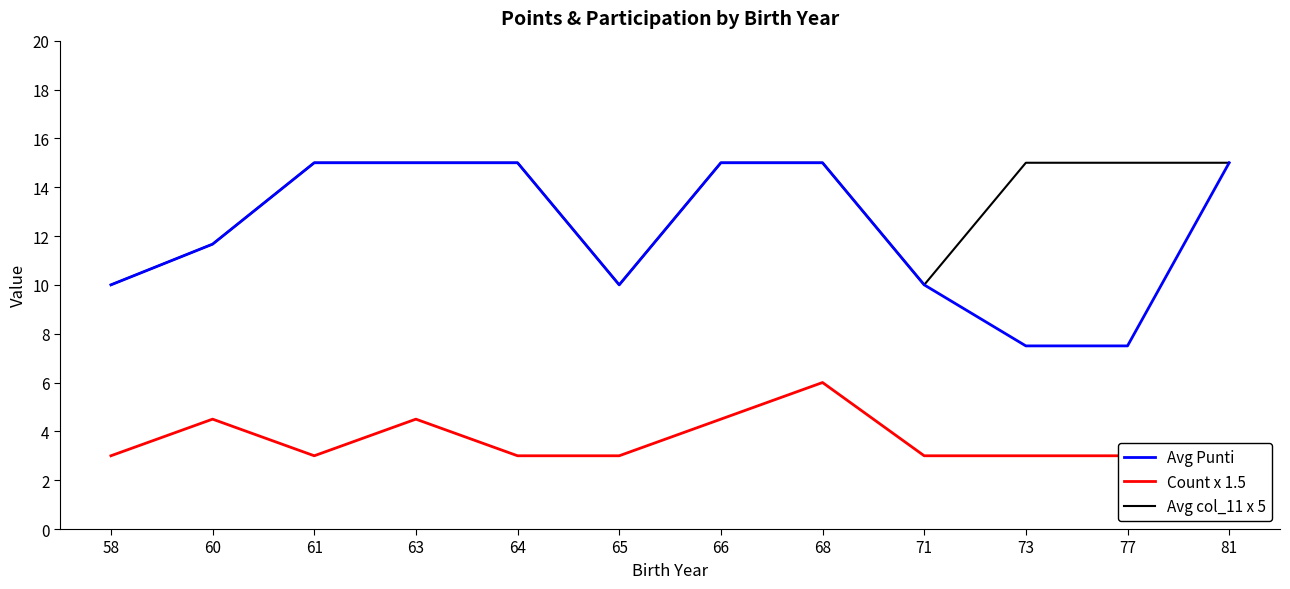

Reading left to right, what are all the values shown in this chart?

Avg Punti: 10.0	11.7	15.0	15.0	15.0	10.0	15.0	15.0	10.0	7.5	7.5	15.0
Count x 1.5: 3.0	4.5	3.0	4.5	3.0	3.0	4.5	6.0	3.0	3.0	3.0	3.0
Avg col_11 x 5: 10.0	11.7	15.0	15.0	15.0	10.0	15.0	15.0	10.0	15.0	15.0	15.0